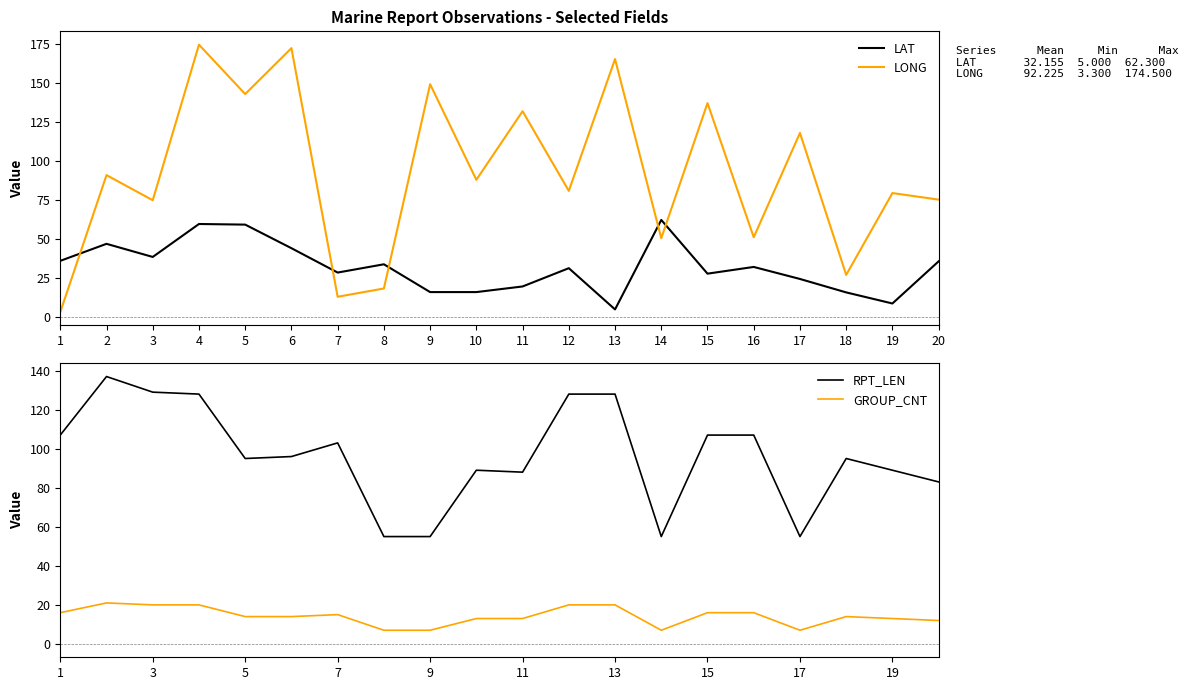

At which category does the chart reach its minimum across all series?

1